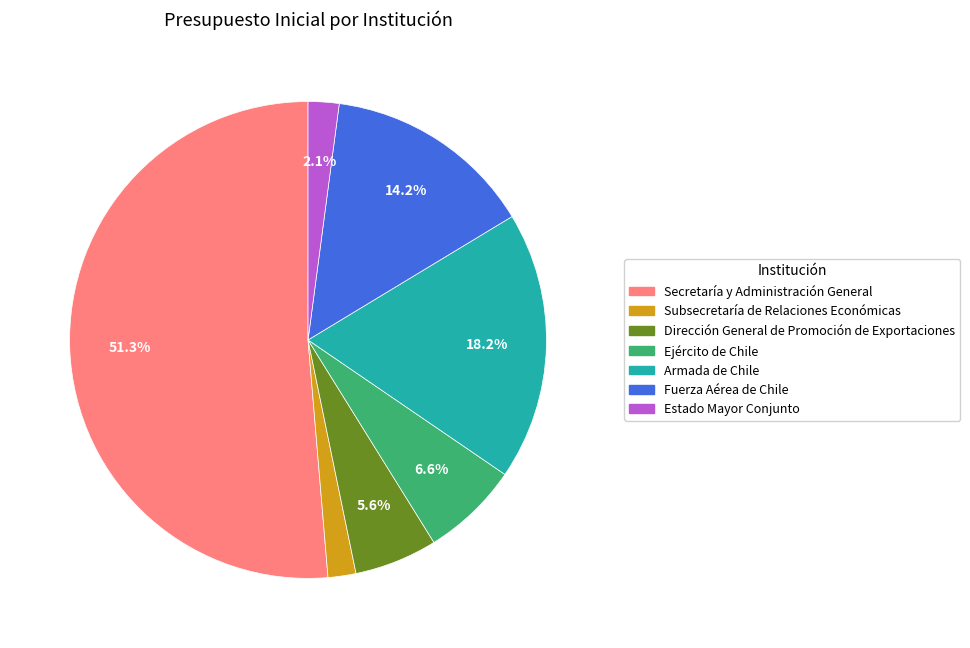

Is it true that Dirección General de Promoción de Exportaciones is 15% of the pie?

False